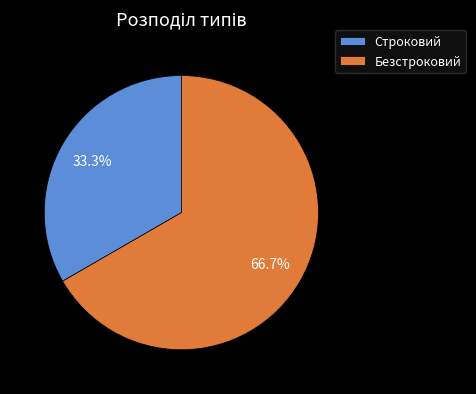

Combined, do Безстроковий and Строковий account for over 50%?

Yes